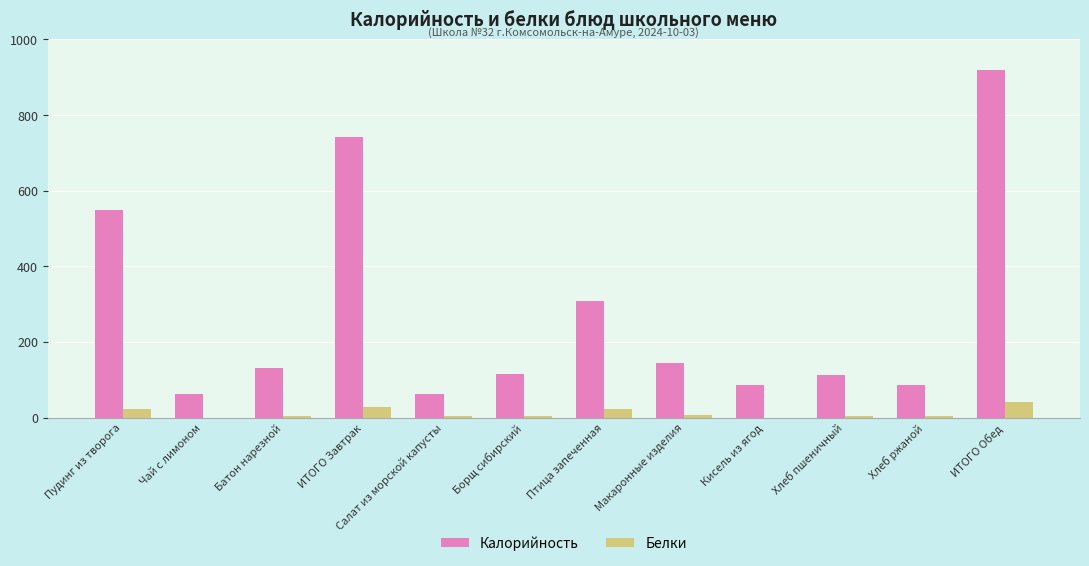

What is the sum of all Белки values?

138